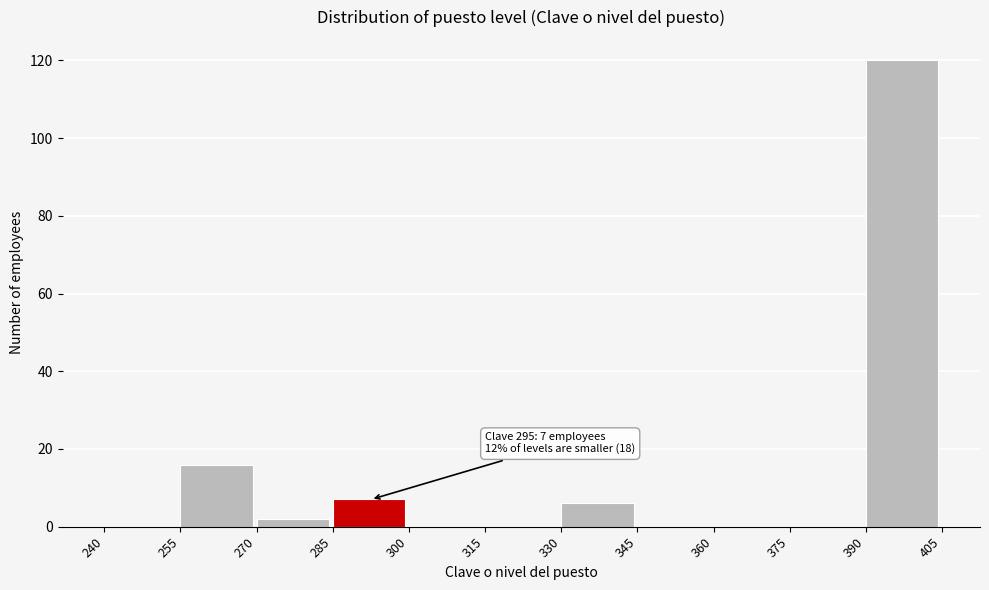

Which range on the x-axis has the tallest bar?

390 to 405